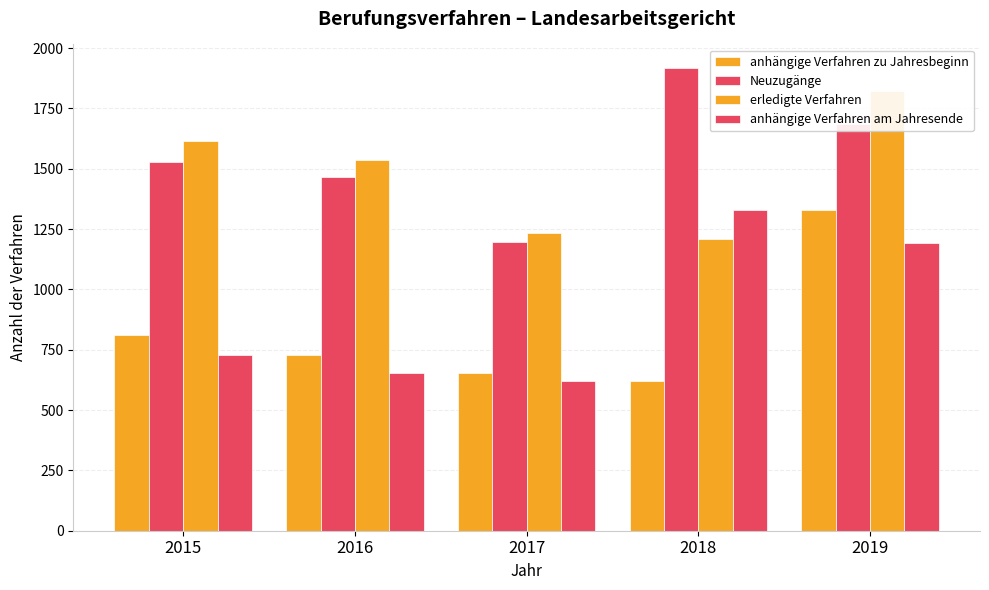

Reading left to right, extract all data points from this chart.

anhängige Verfahren zu Jahresbeginn: 2015=812	2016=727	2017=655	2018=621	2019=1331
Neuzugänge: 2015=1529	2016=1465	2017=1198	2018=1919	2019=1684
erledigte Verfahren: 2015=1615	2016=1537	2017=1233	2018=1209	2019=1822
anhängige Verfahren am Jahresende: 2015=727	2016=655	2017=621	2018=1331	2019=1193